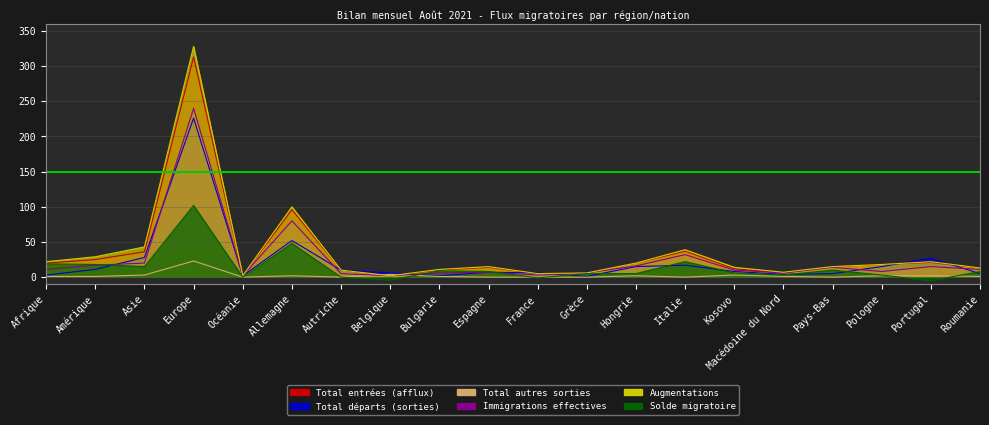

Which has a higher value, Autriche or Kosovo?

Kosovo